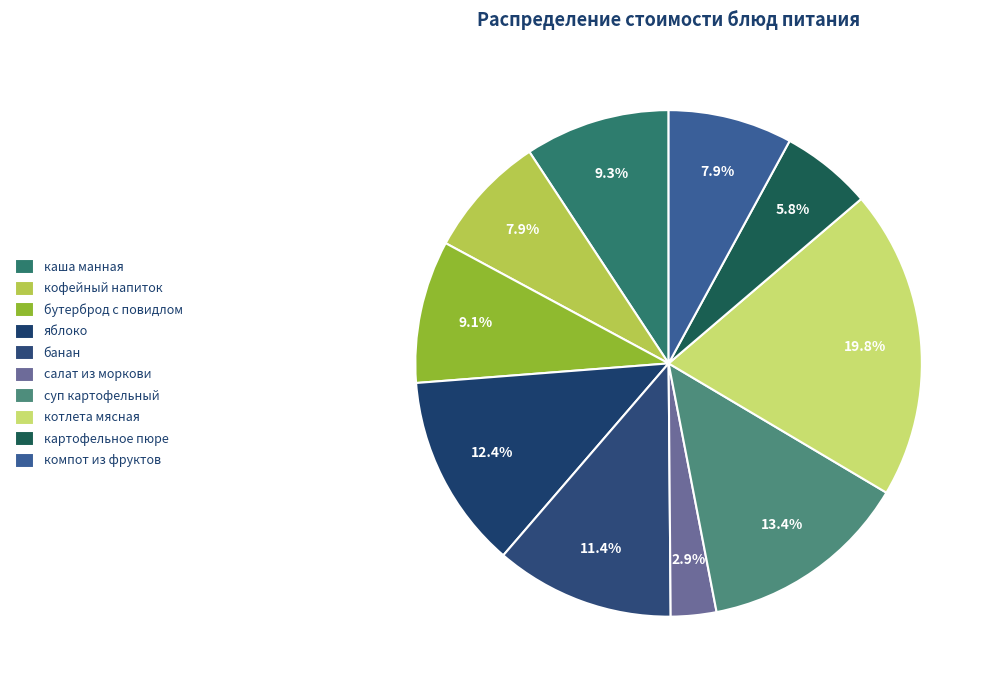

Between яблоко and картофельное пюре, which is larger?

яблоко